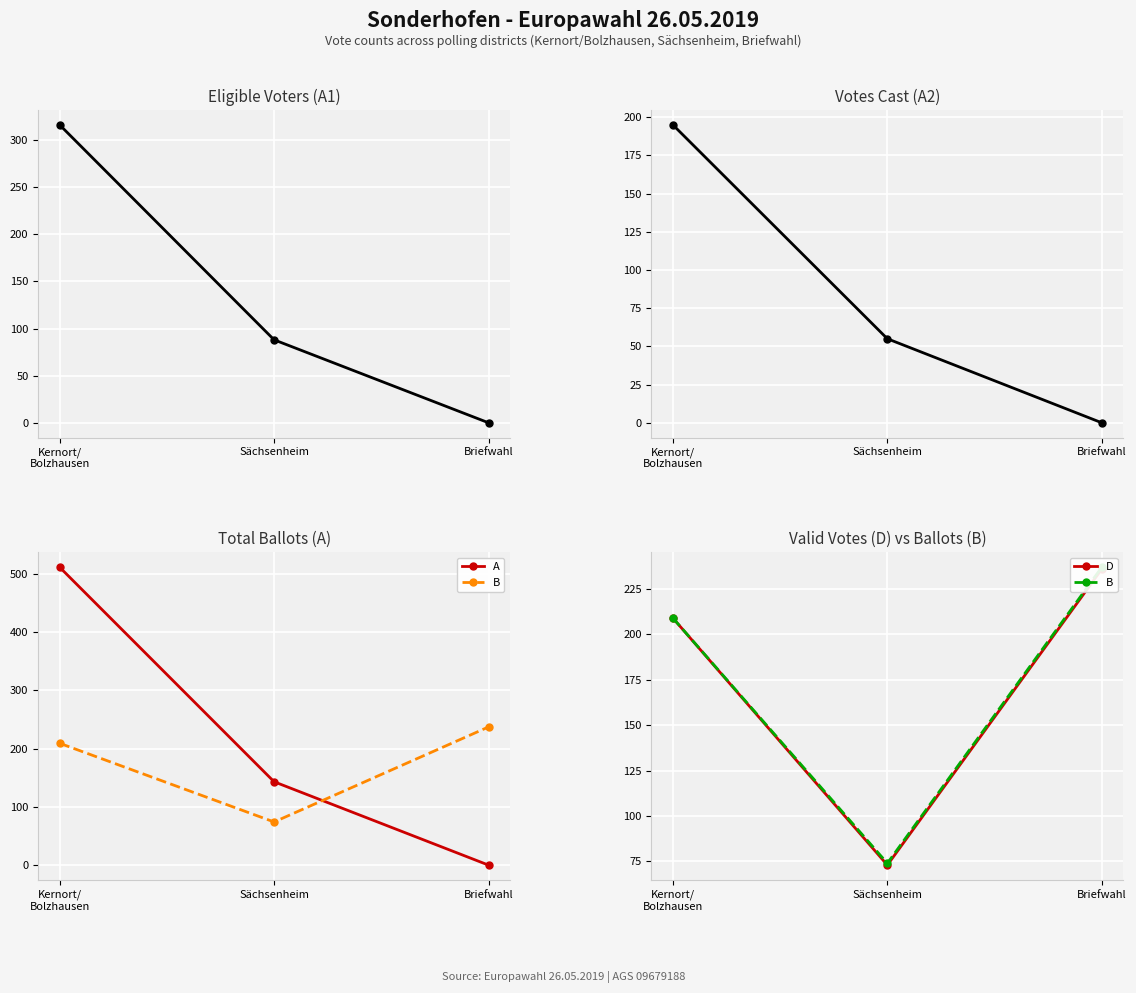

How many values in A2 are above zero?

2